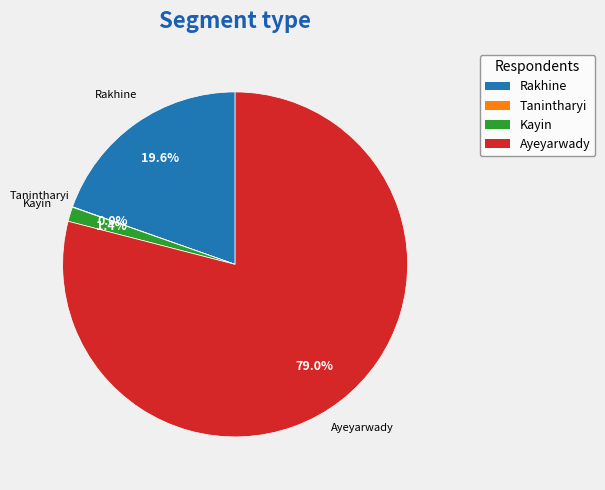

To the nearest percent, what portion does Kayin represent?

1%